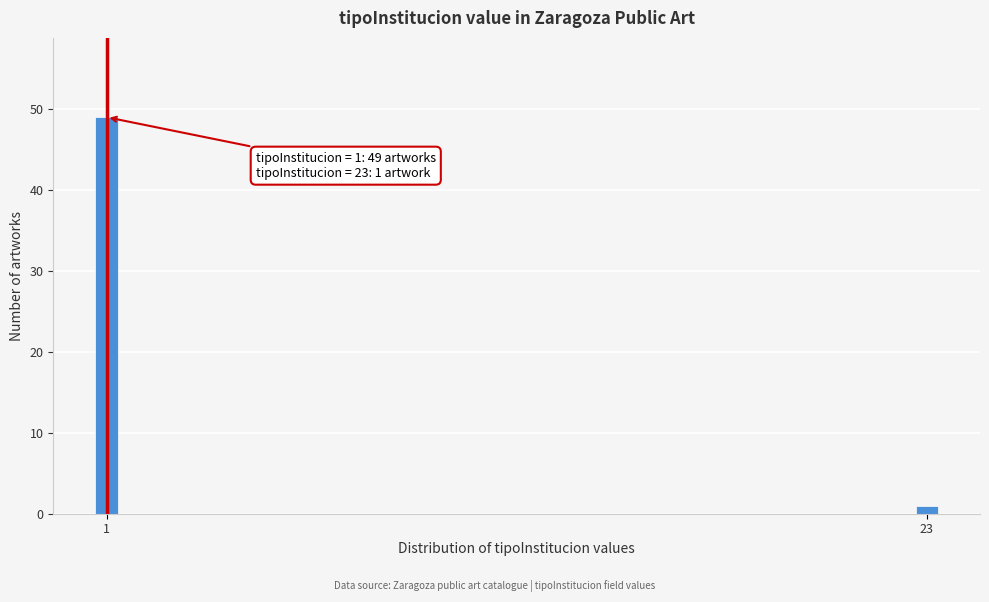

Reading left to right, transcribe all the data shown in this chart.

1=49	23=1